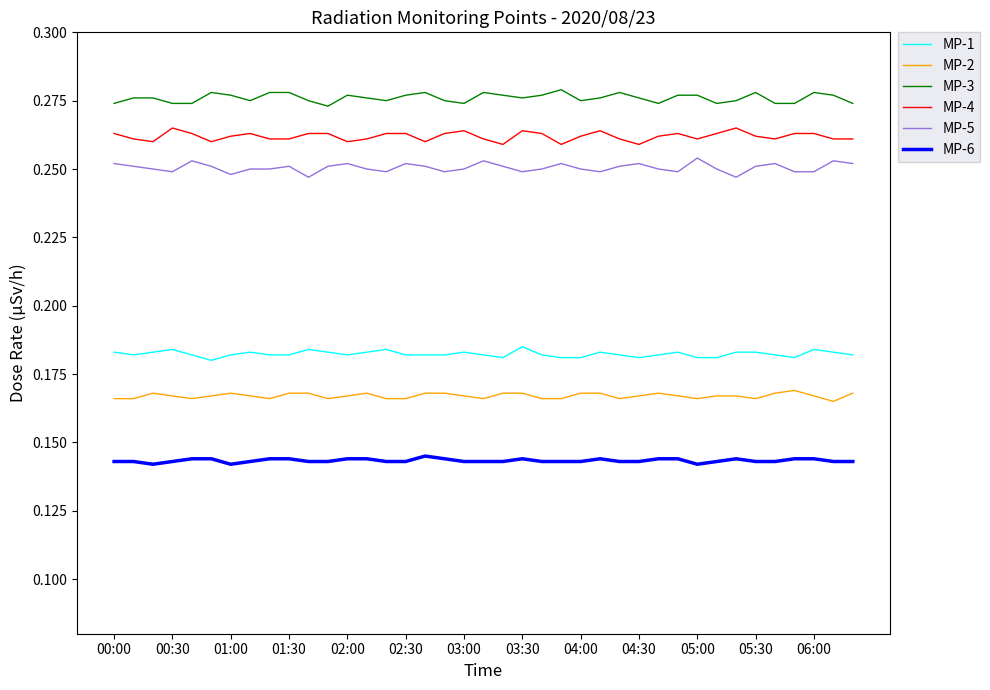

List the series in order of their peak value, highest first.

MP-3, MP-4, MP-5, MP-1, MP-2, MP-6